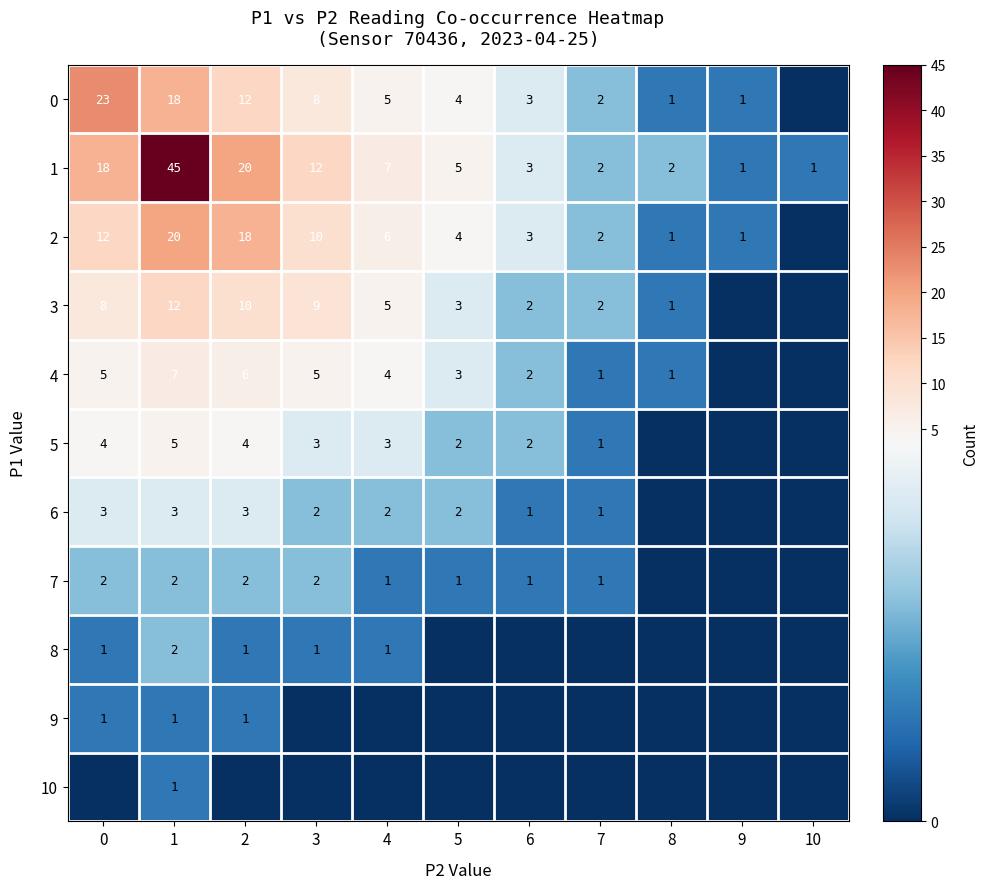

What is the difference between the 4 values at 4 and 8?

3